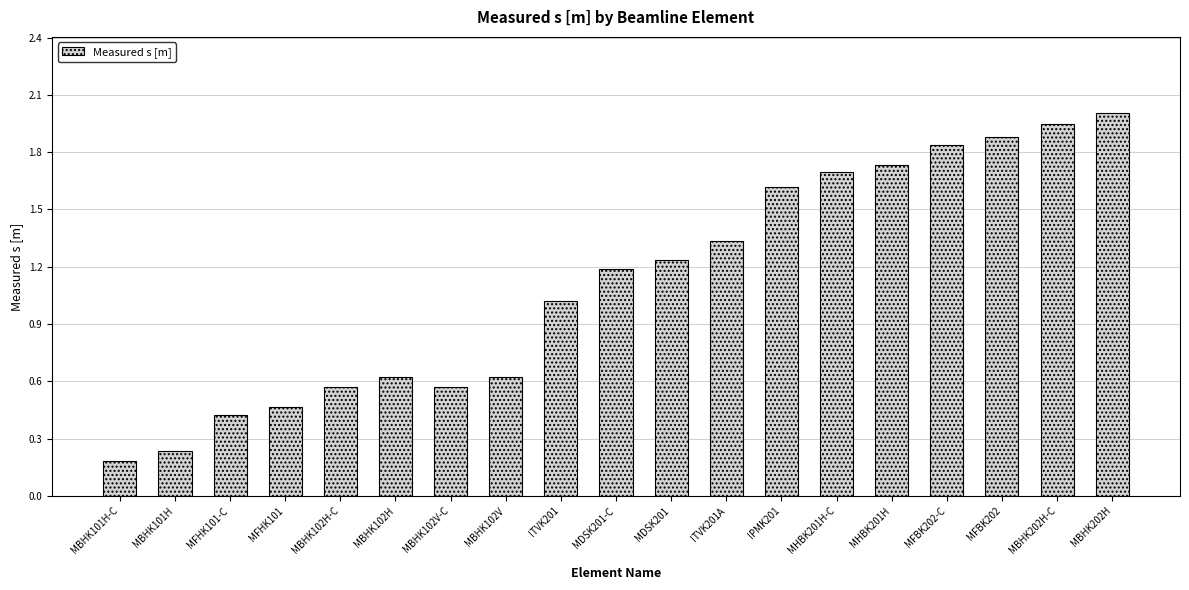

What position from the left is MDSK201-C?

10